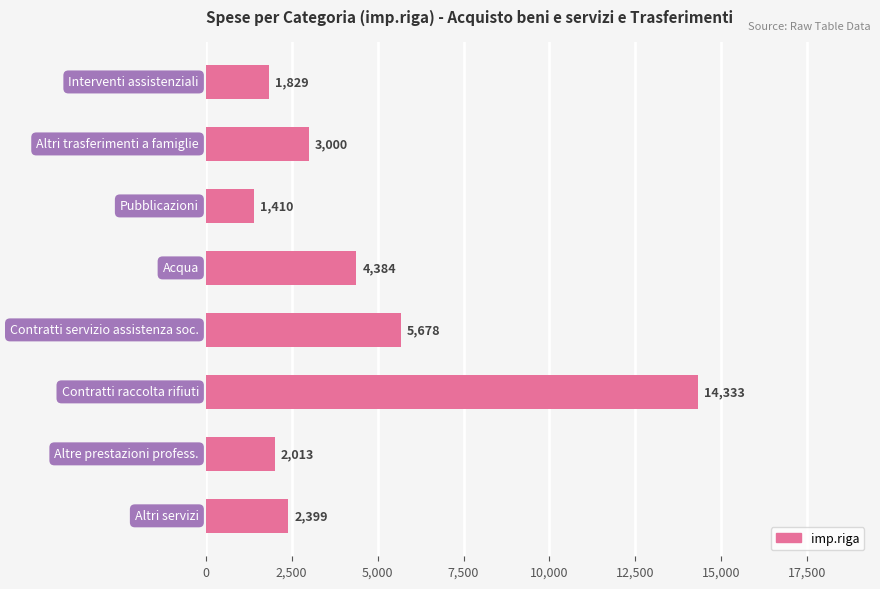

How many bars are there in total?

8